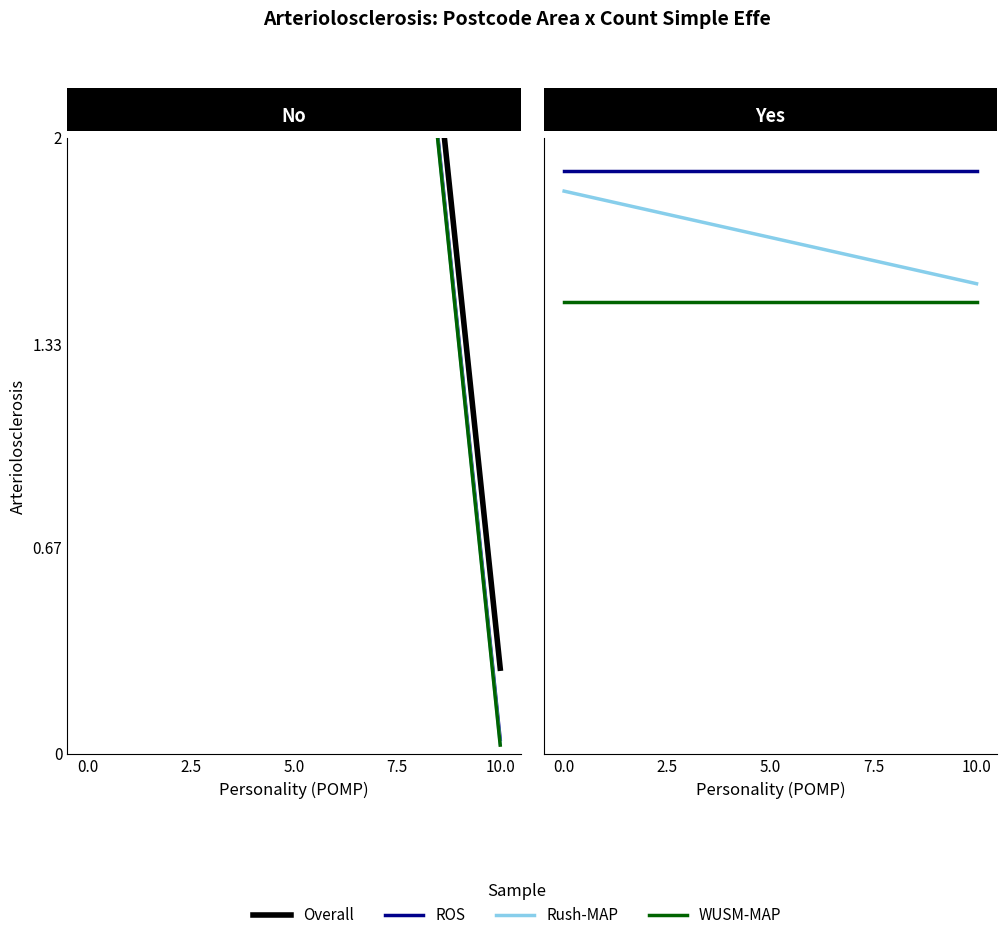

Is it true that Overall equals 3.0 at 0.0?

False